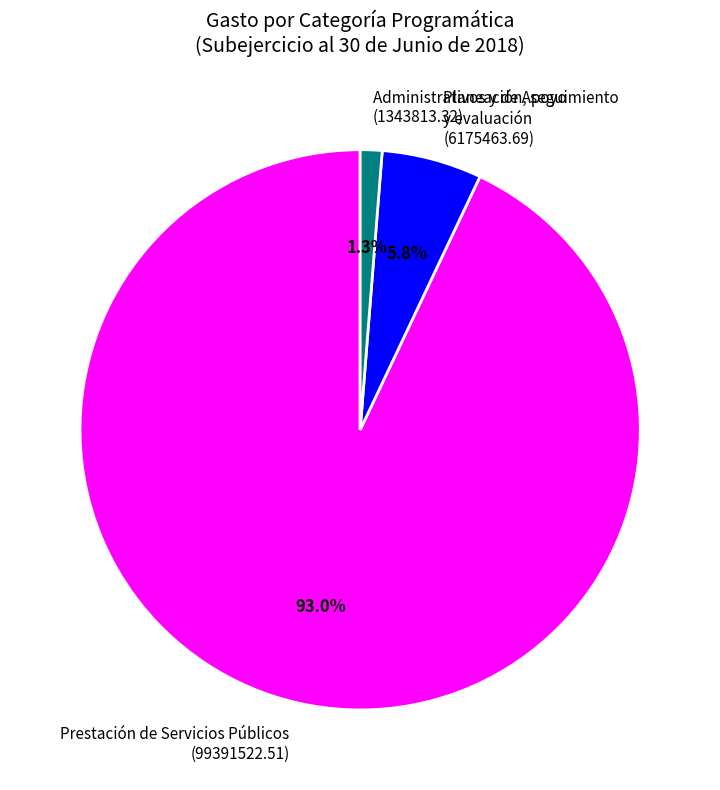

To the nearest percent, what portion does Planeación, seguimiento y evaluación represent?

6%